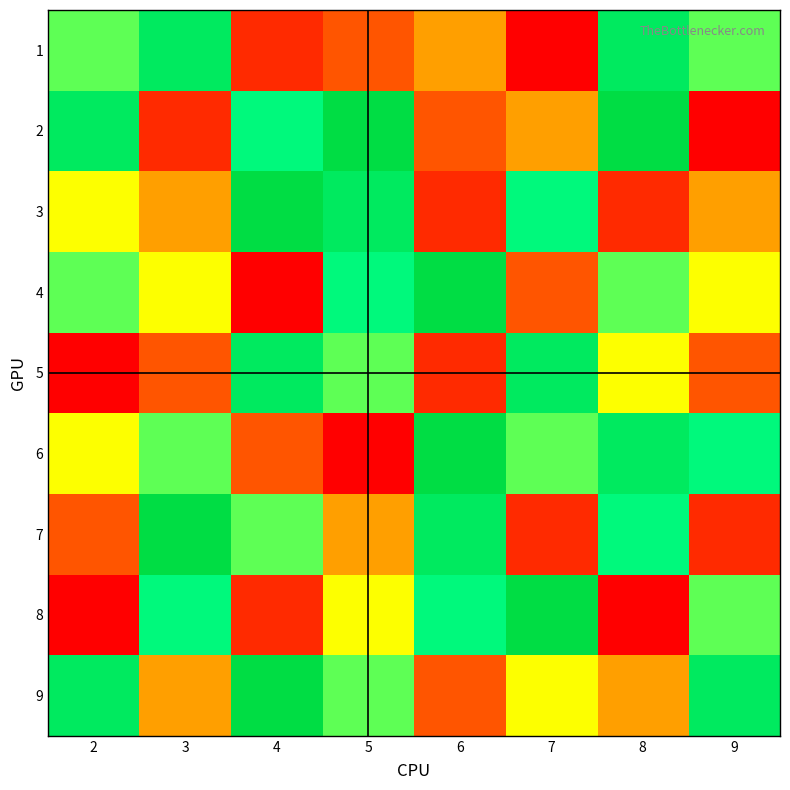

What is the difference between the highest and lowest values at 6?

7